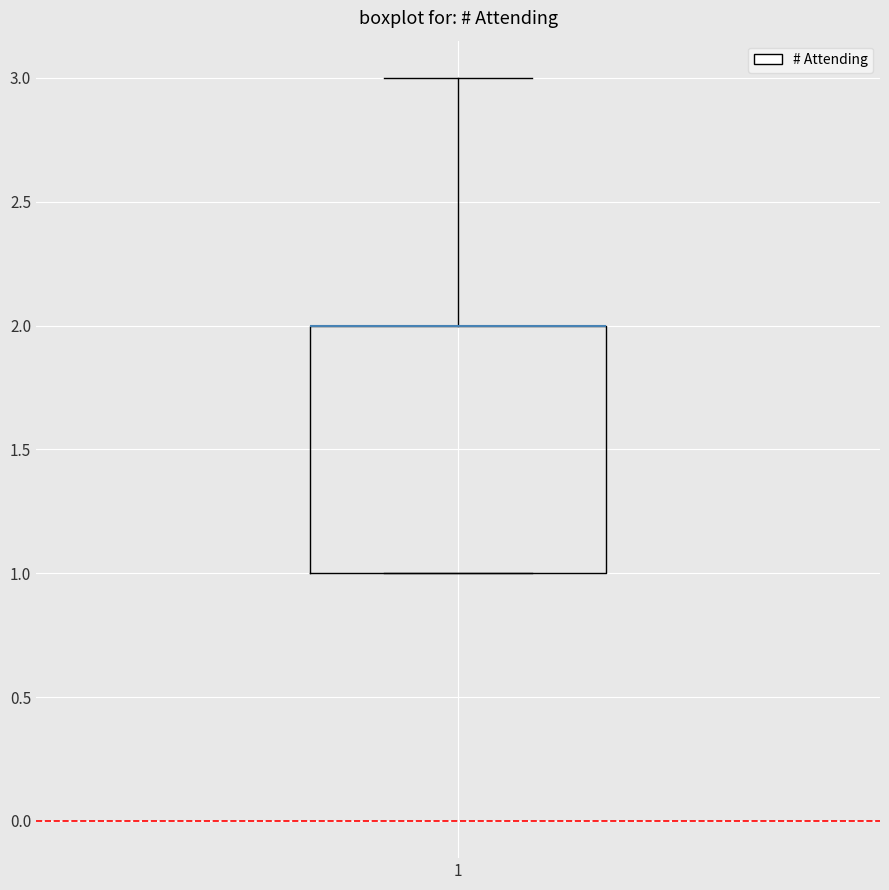

Transcribe this box plot: give where the median line is, the range the box spans, and where the two whiskers end, as read against the y-axis. The values are not printed on the chart, so give them approximately, as read against the axis.

median 2 (drawn on the box's upper edge), box 1 to 2, whiskers 1 to 3